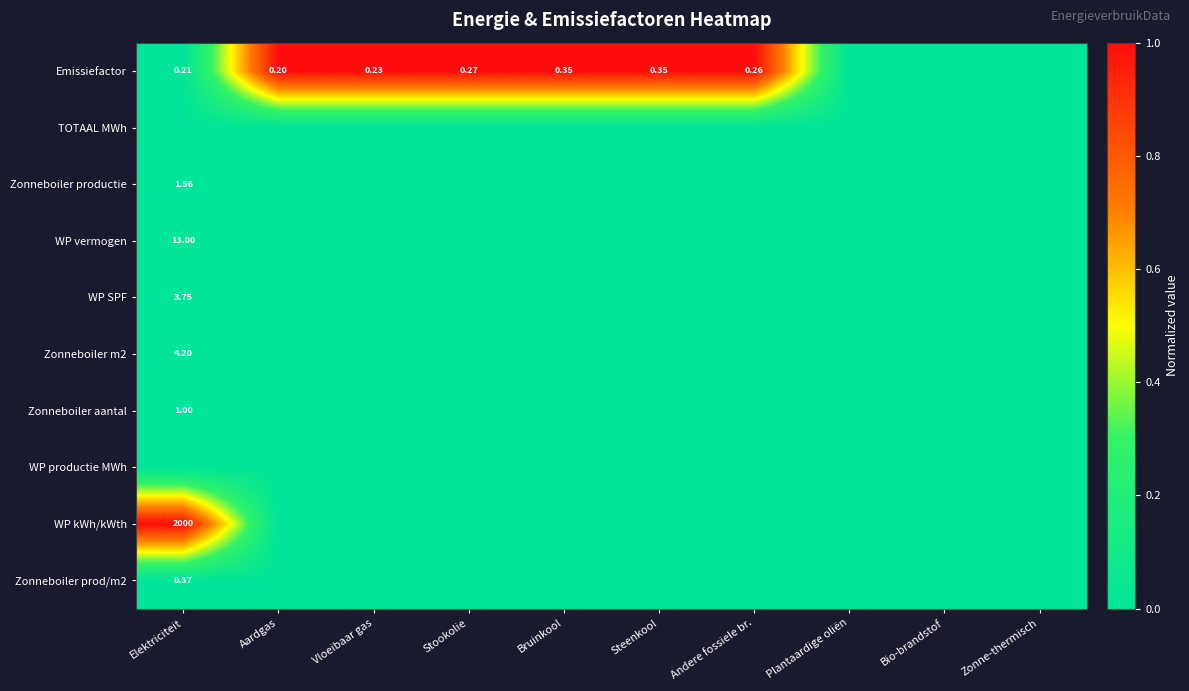

The value of WP productie MWh at Bruinkool is 0.0. True or false?

True